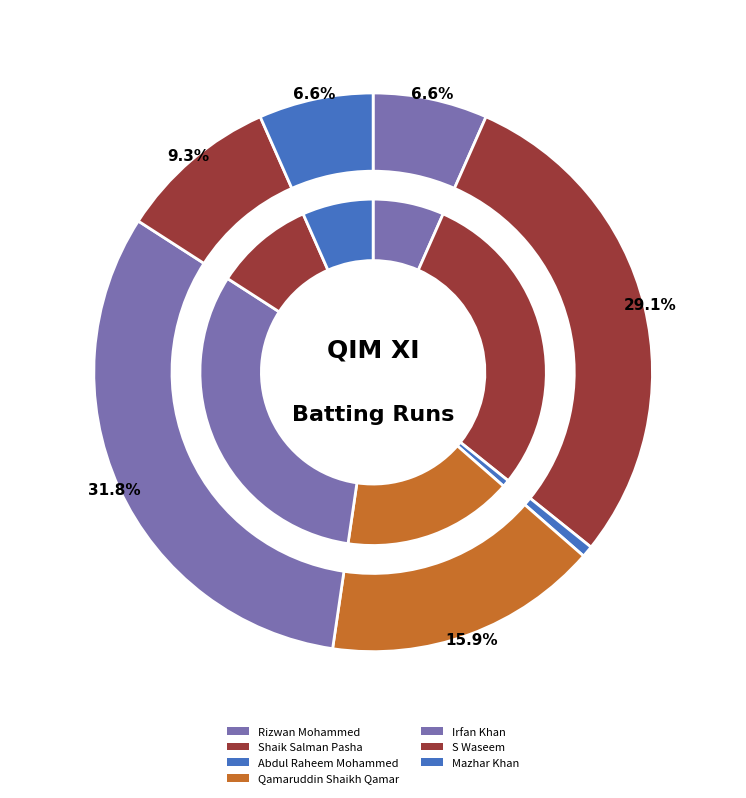

Is it true that S Waseem is 9% of the pie?

True